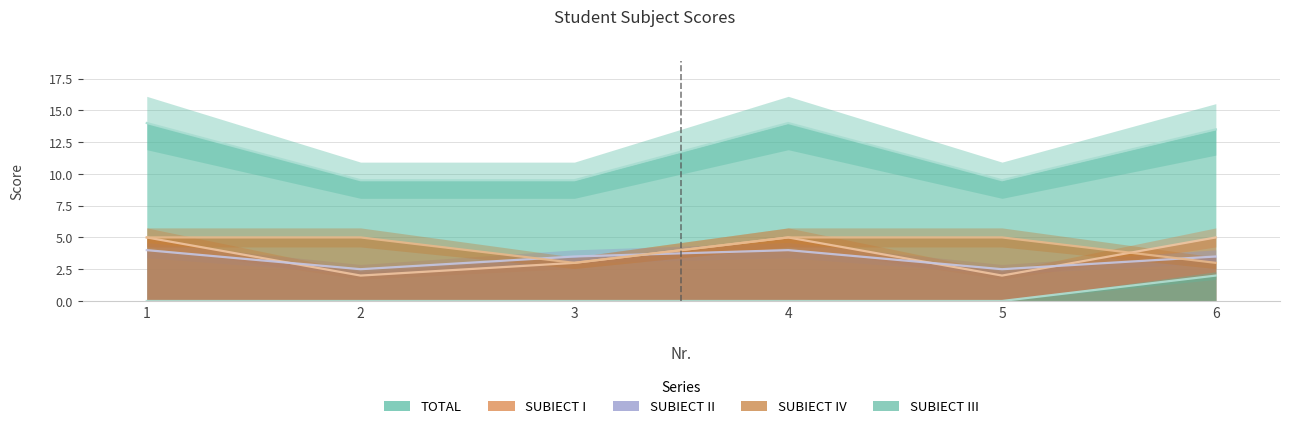

What is the value of the SUBIECT II point at the 4th from the left?

4.0